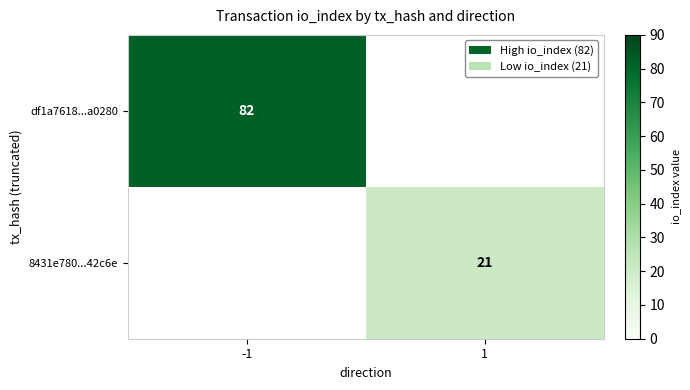

The value of 8431e780...42c6e at 1 is 34. True or false?

False